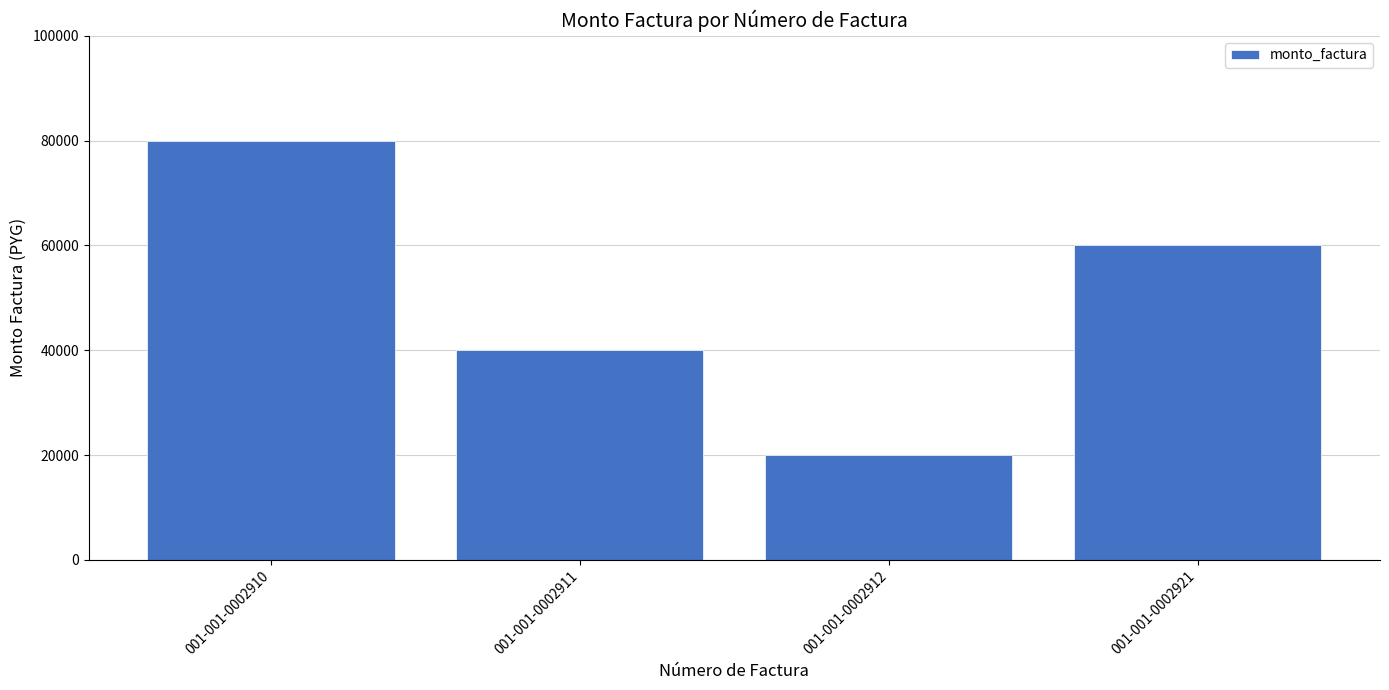

Reading left to right, list all the values displayed in this chart.

001-001-0002910=80000	001-001-0002911=40000	001-001-0002912=20000	001-001-0002921=60000